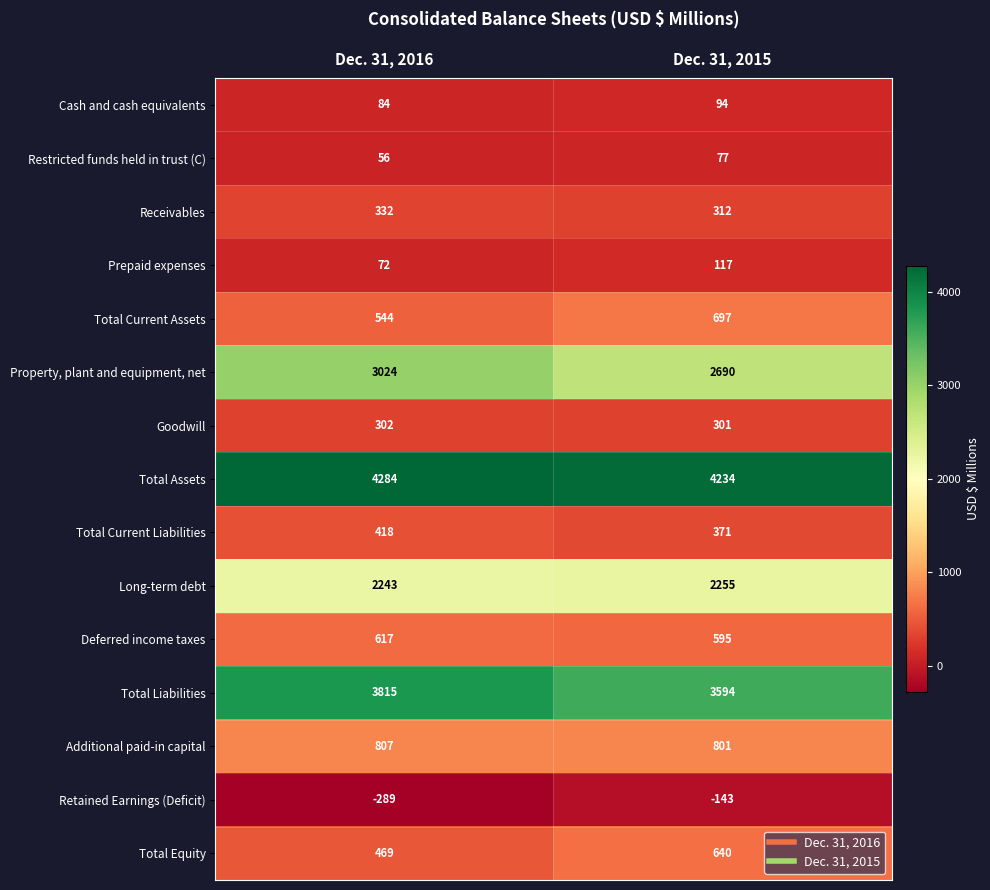

What is the difference between the highest and lowest values at Dec. 31, 2016?

4573